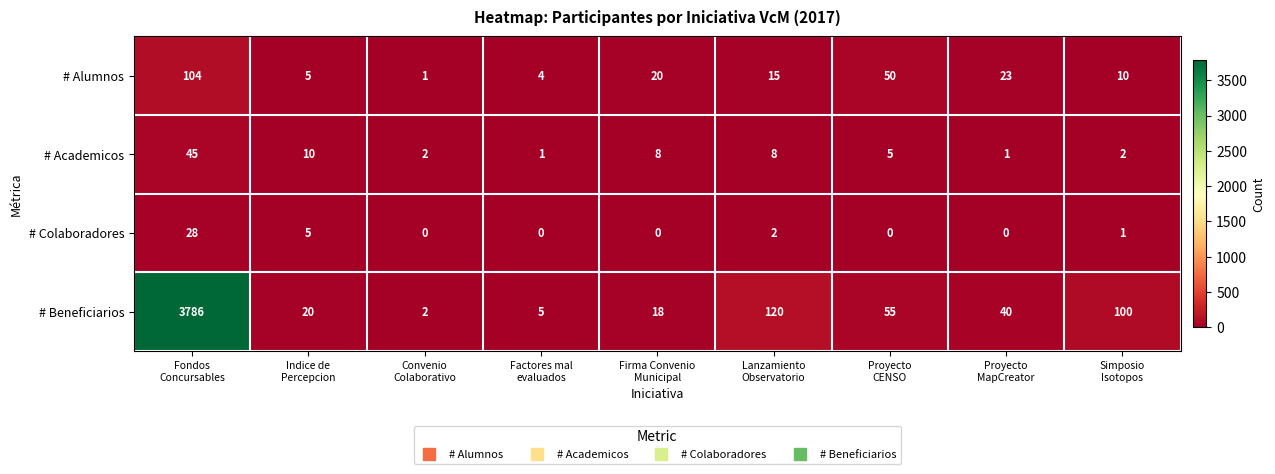

Between Indice de
Percepcion and Firma Convenio
Municipal, which series saw the biggest shift?

# Alumnos